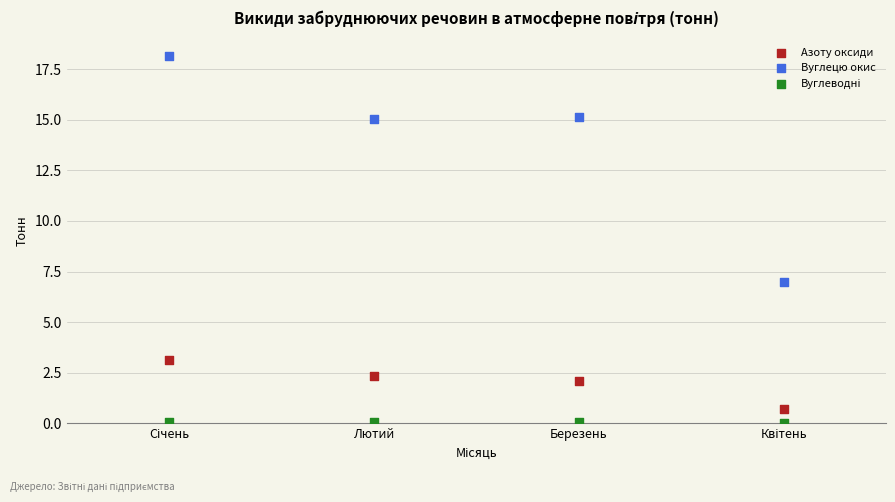

Which series reaches the maximum Y coordinate?

Вуглецю окис